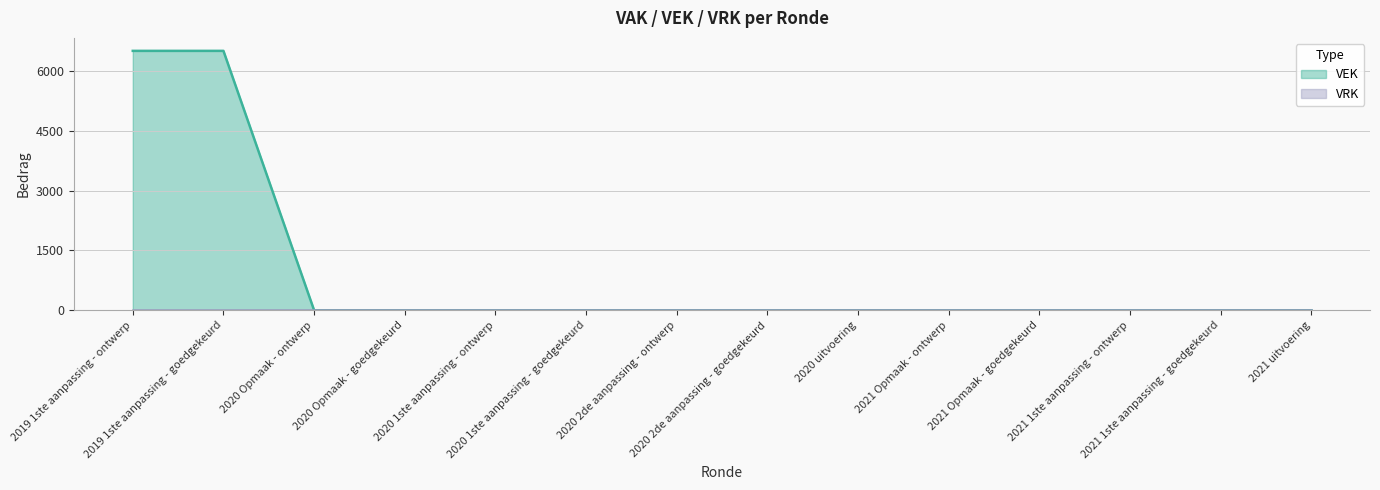

What is the label of the 12th point from the left?

2021 1ste aanpassing - ontwerp